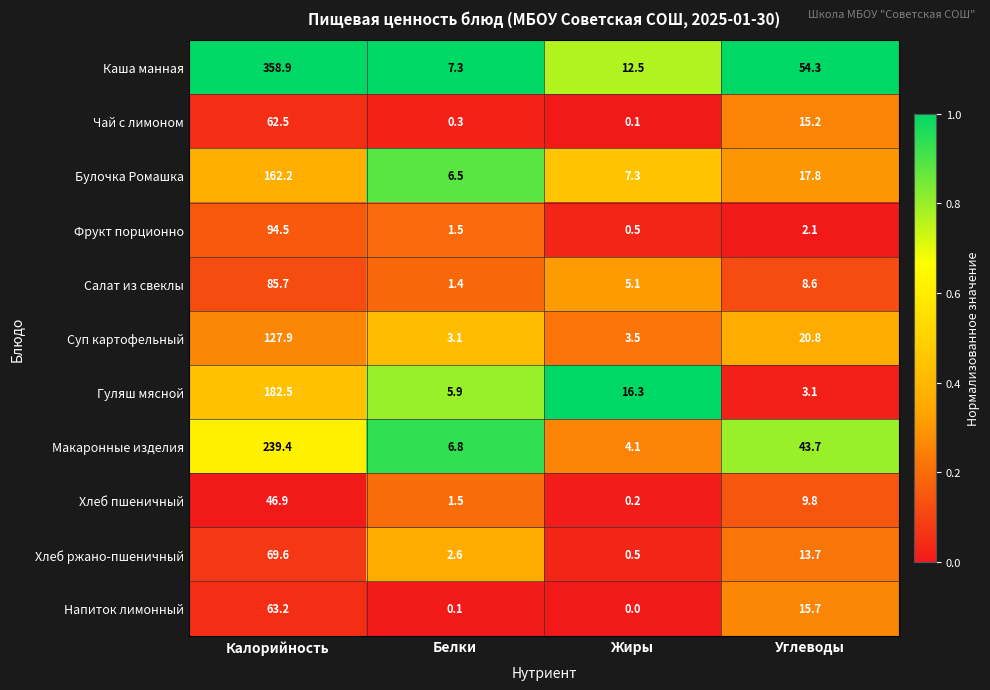

What is the spread (max minus min) of values at Углеводы?

52.2